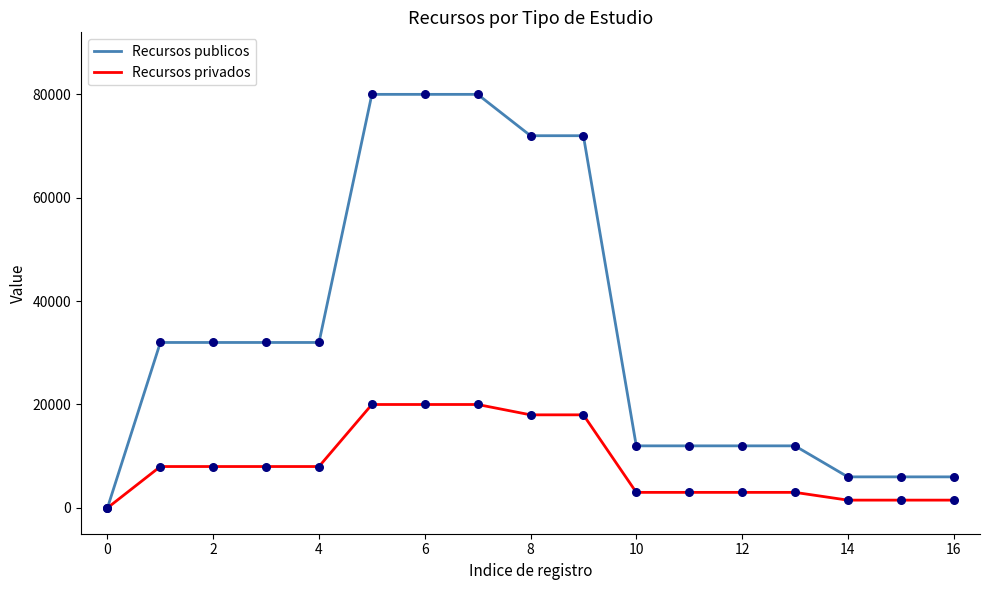

Which series has the widest spread of values?

Recursos publicos